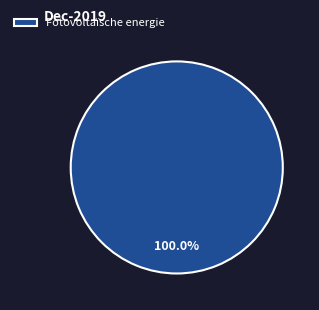

Does any single category account for the majority?

Yes